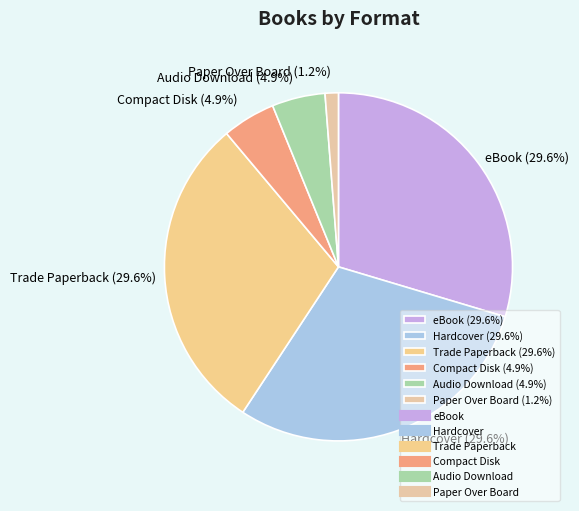

Is it true that eBook is 36% of the pie?

False